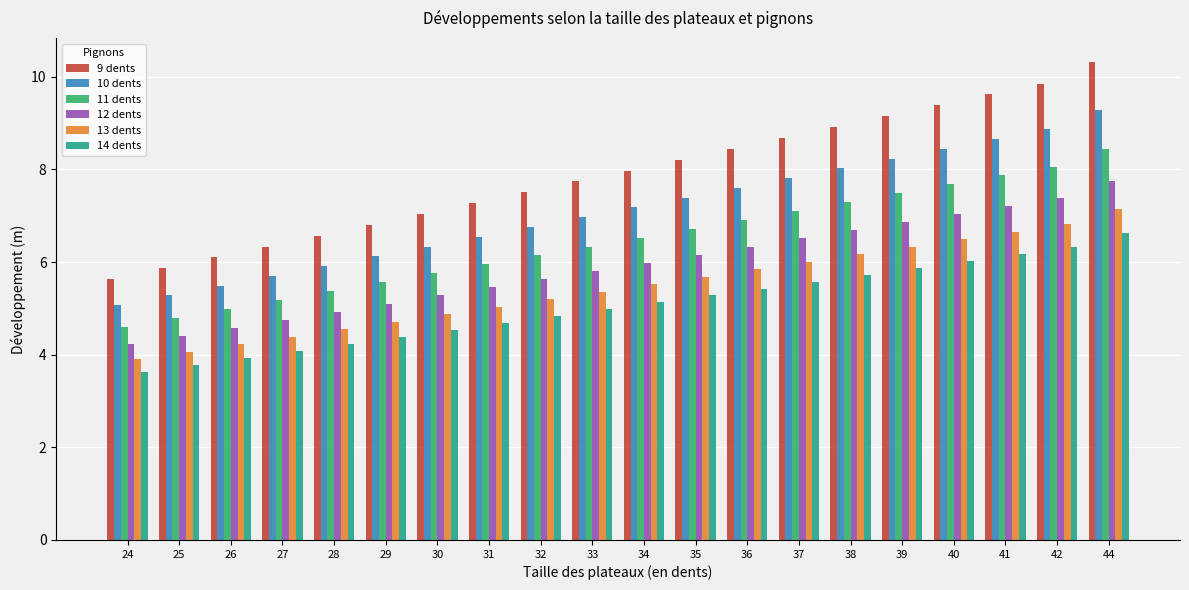

What are all the series names shown in the legend?

9 dents, 10 dents, 11 dents, 12 dents, 13 dents, 14 dents